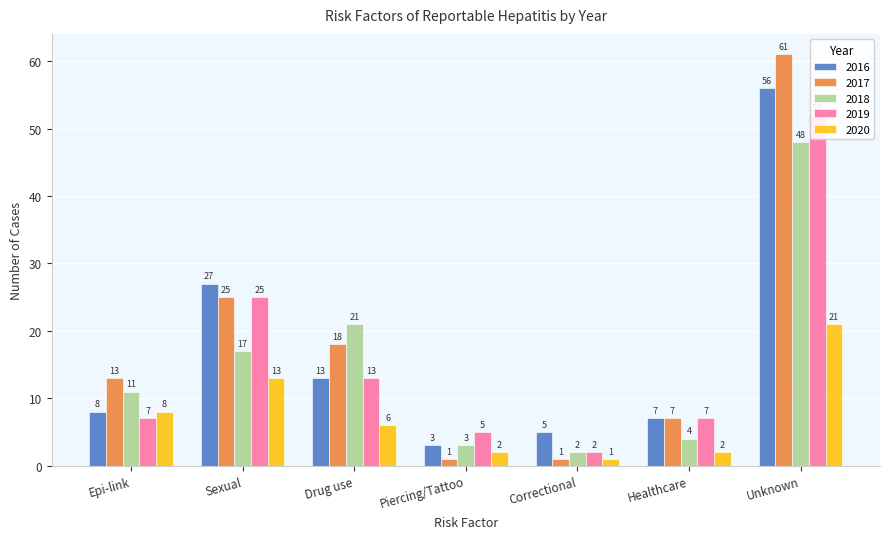

What value does the 2018 series have at Epi-link, to the nearest 10?

10